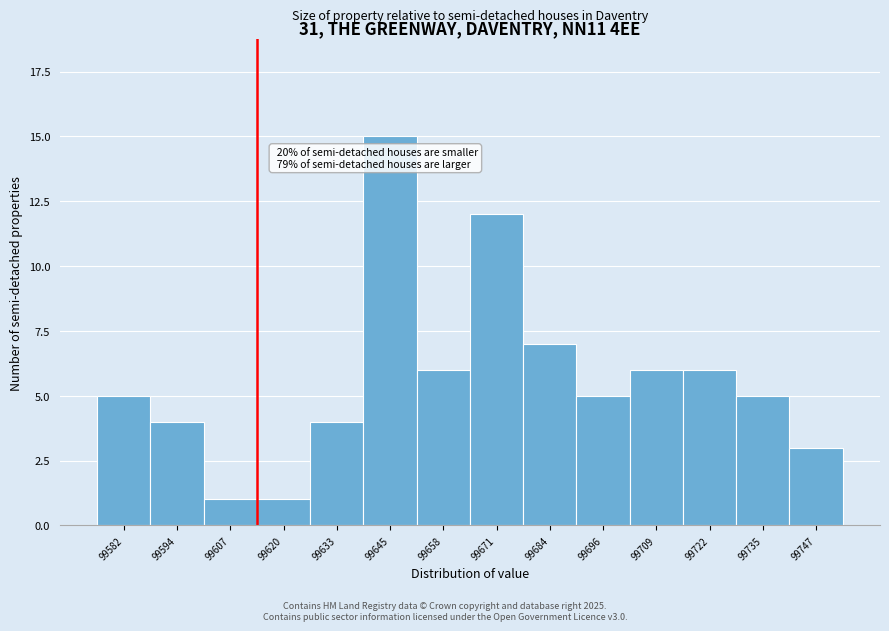

Reading right to left, list all the values displayed in this chart.

3	5	6	6	5	7	12	6	15	4	1	1	4	5